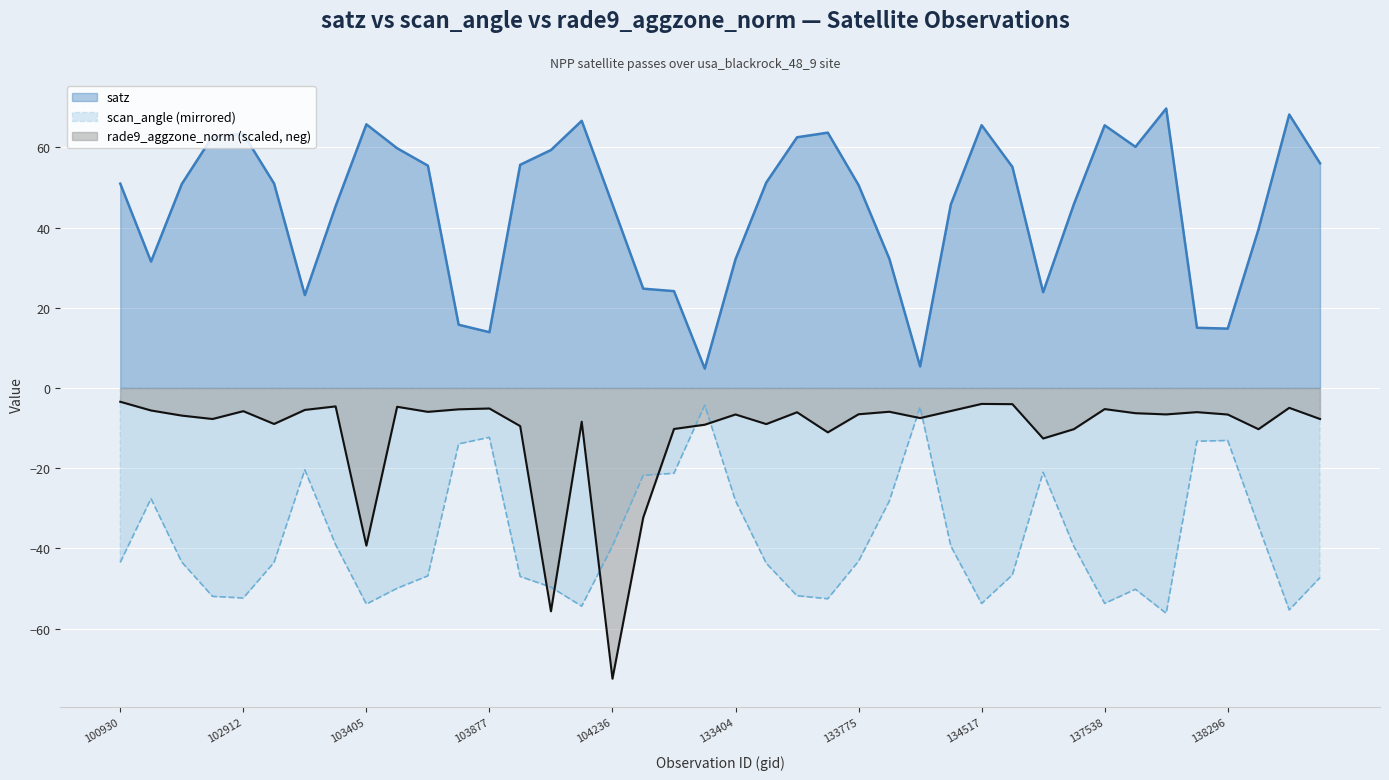

How many series are shown in this chart?

3